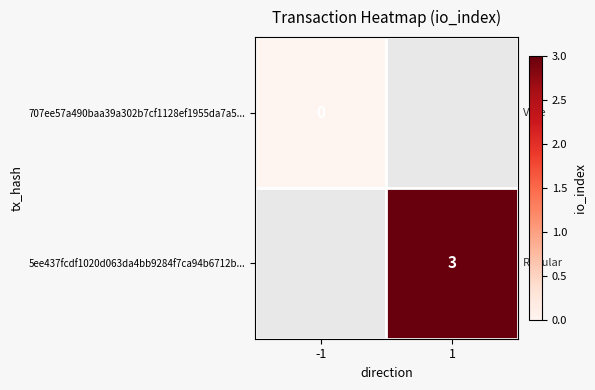

The 5ee437fcdf1020d063da4bb9284f7ca94b6712b... series shows 1.5 at 1. True or false?

False